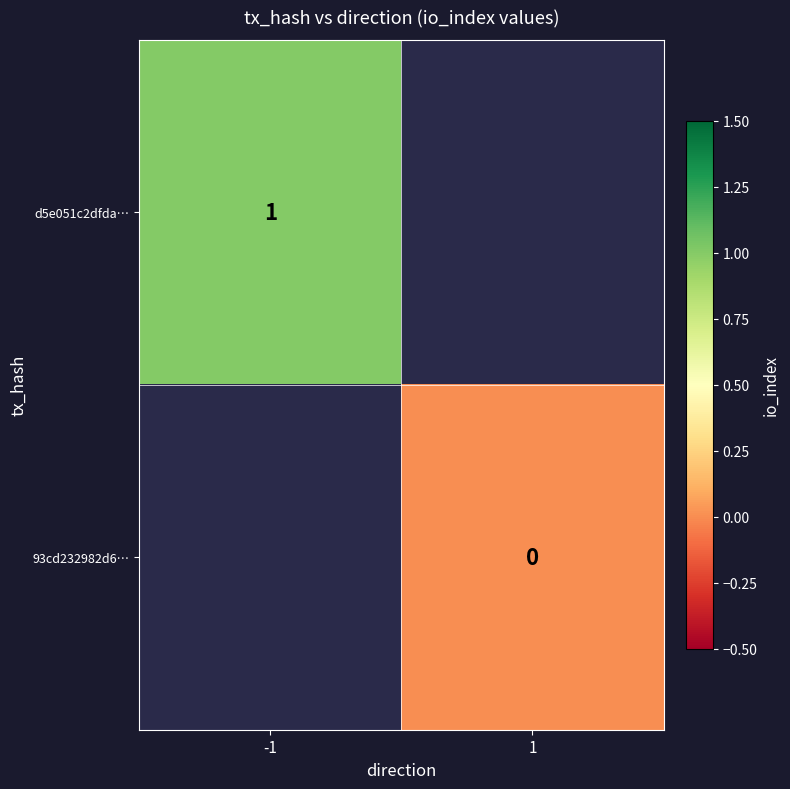

The d5e051c2dfda… series shows 1 at -1. True or false?

True